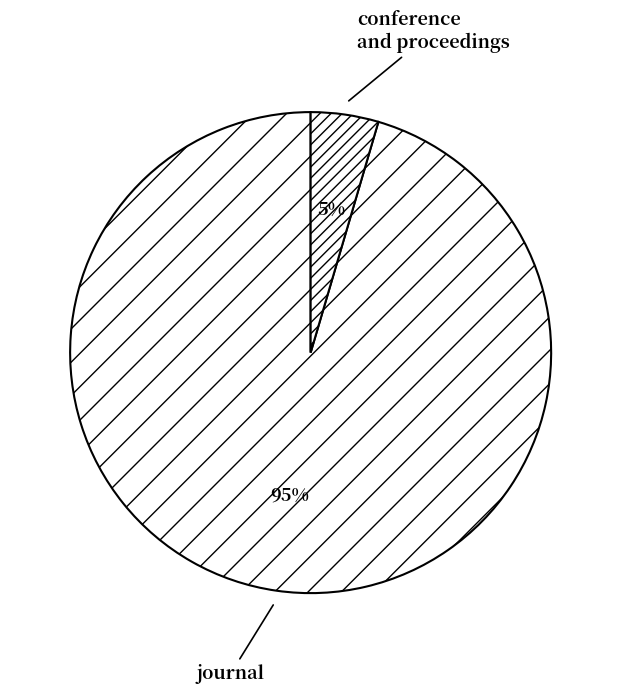

What is the largest slice in the pie chart?

journal